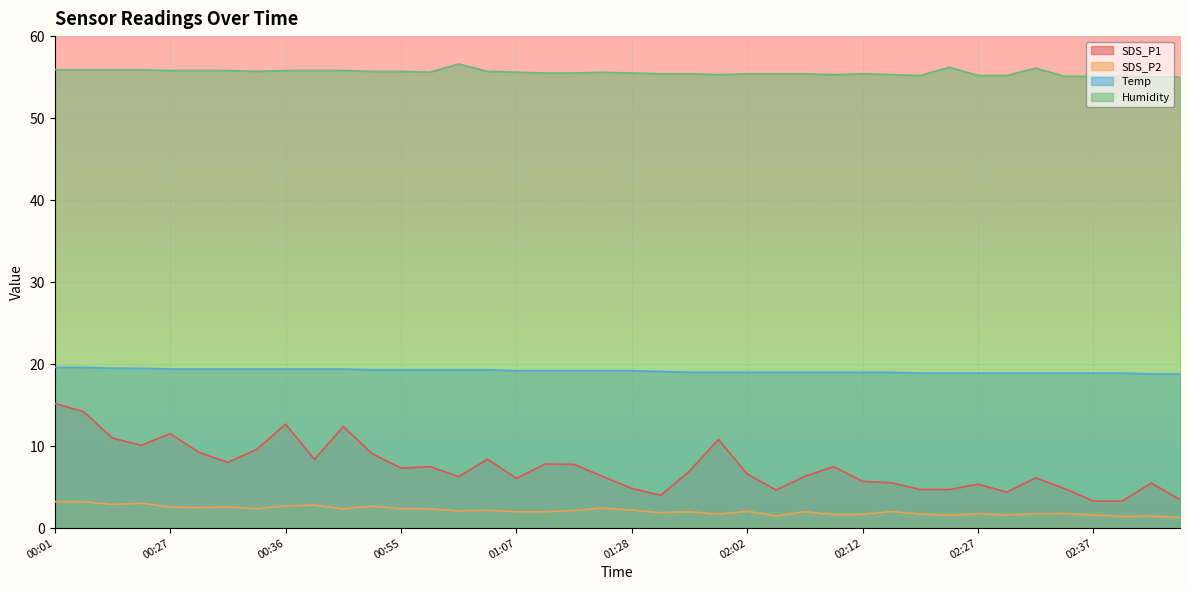

Reading left to right, list all the values displayed in this chart.

SDS_P1: 15.2	14.2	11.0	10.1	11.5	9.2	8.0	9.6	12.7	8.4	12.4	9.1	7.3	7.5	6.3	8.4	6.1	7.8	7.8	6.3	4.8	4.0	7.0	10.8	6.6	4.7	6.3	7.5	5.7	5.5	4.7	4.7	5.3	4.4	6.1	4.8	3.3	3.3	5.5	3.5
SDS_P2: 3.2	3.2	2.9	3.0	2.6	2.5	2.6	2.4	2.7	2.8	2.4	2.7	2.4	2.4	2.1	2.2	2.0	2.0	2.1	2.5	2.2	1.9	2.0	1.7	2.0	1.5	2.0	1.6	1.7	2.0	1.7	1.6	1.7	1.6	1.7	1.8	1.6	1.4	1.5	1.3
Temp: 19.6	19.6	19.5	19.5	19.4	19.4	19.4	19.4	19.4	19.4	19.4	19.3	19.3	19.3	19.3	19.3	19.2	19.2	19.2	19.2	19.2	19.1	19.0	19.0	19.0	19.0	19.0	19.0	19.0	19.0	18.9	18.9	18.9	18.9	18.9	18.9	18.9	18.9	18.8	18.8
Humidity: 55.9	55.9	55.9	55.9	55.8	55.8	55.8	55.7	55.8	55.8	55.8	55.7	55.7	55.6	56.6	55.7	55.6	55.5	55.5	55.6	55.5	55.4	55.4	55.3	55.4	55.4	55.4	55.3	55.4	55.3	55.2	56.2	55.2	55.2	56.1	55.1	55.1	55.1	55.0	55.0